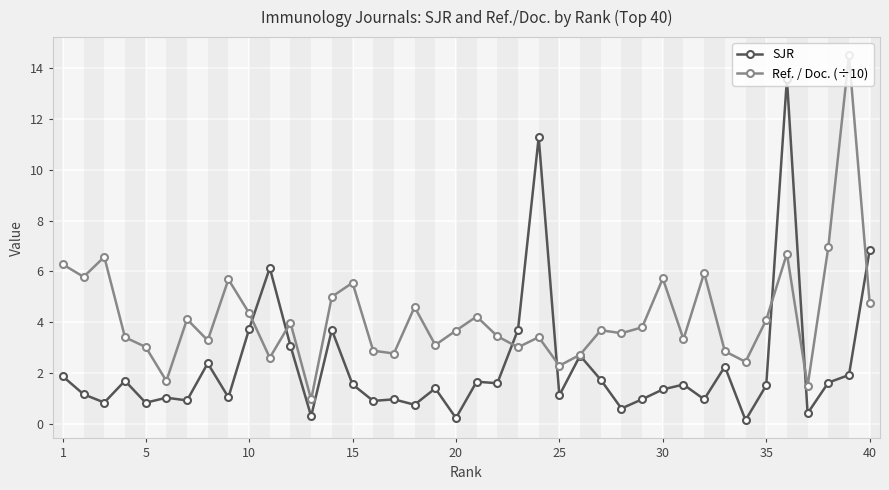

In Ref. / Doc. (÷10), how many points are higher than both neighbors (excluding endpoints)?

13